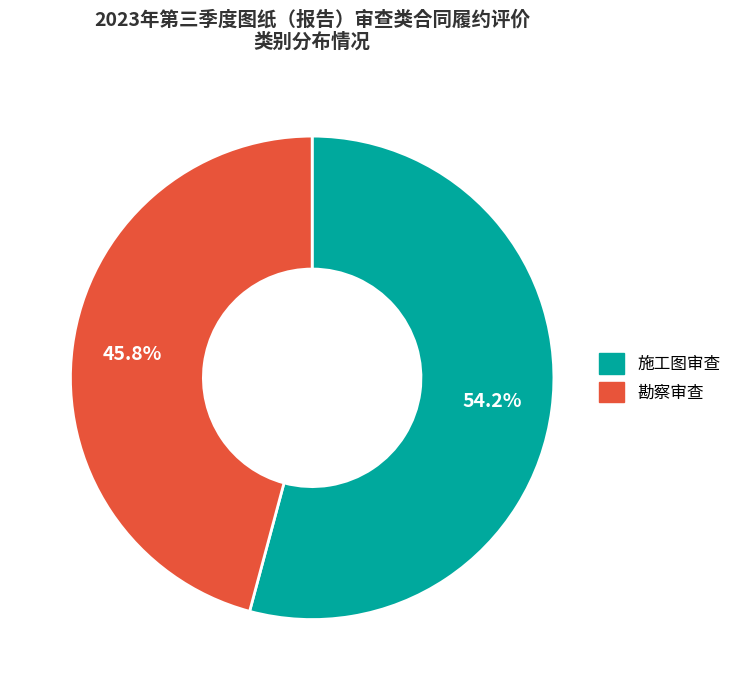

What is the largest slice in the pie chart?

施工图审查